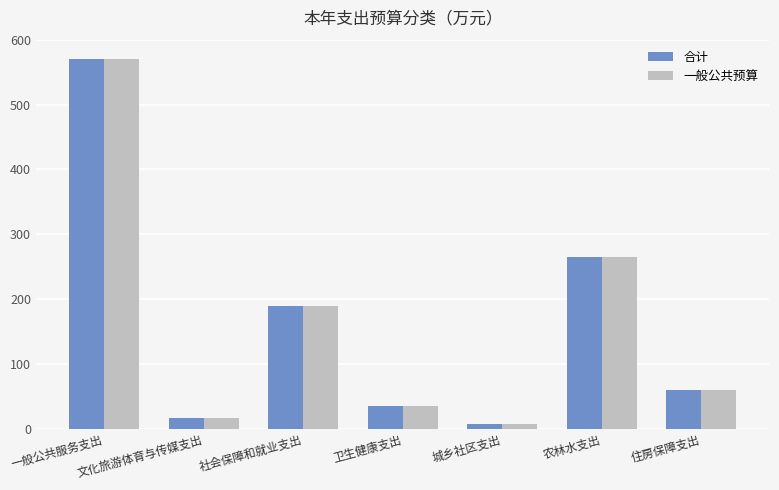

What is the label of the 4th bar from the left?

卫生健康支出